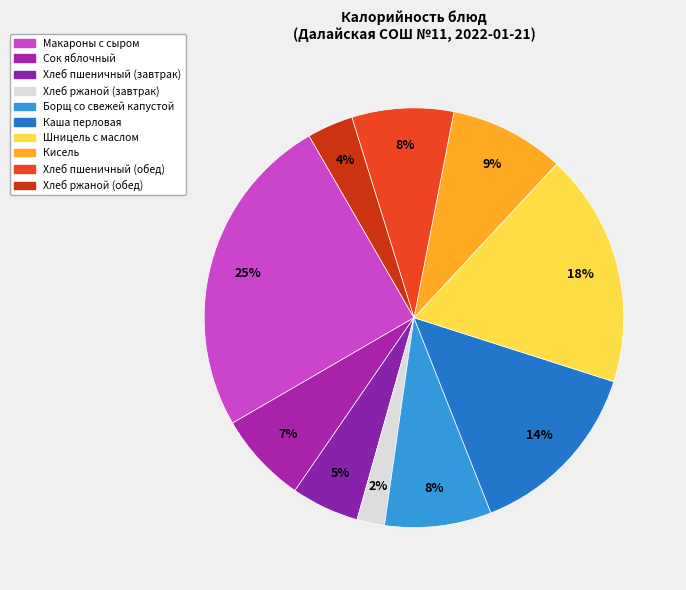

The Борщ со свежей капустой slice represents 1% of the pie. True or false?

False